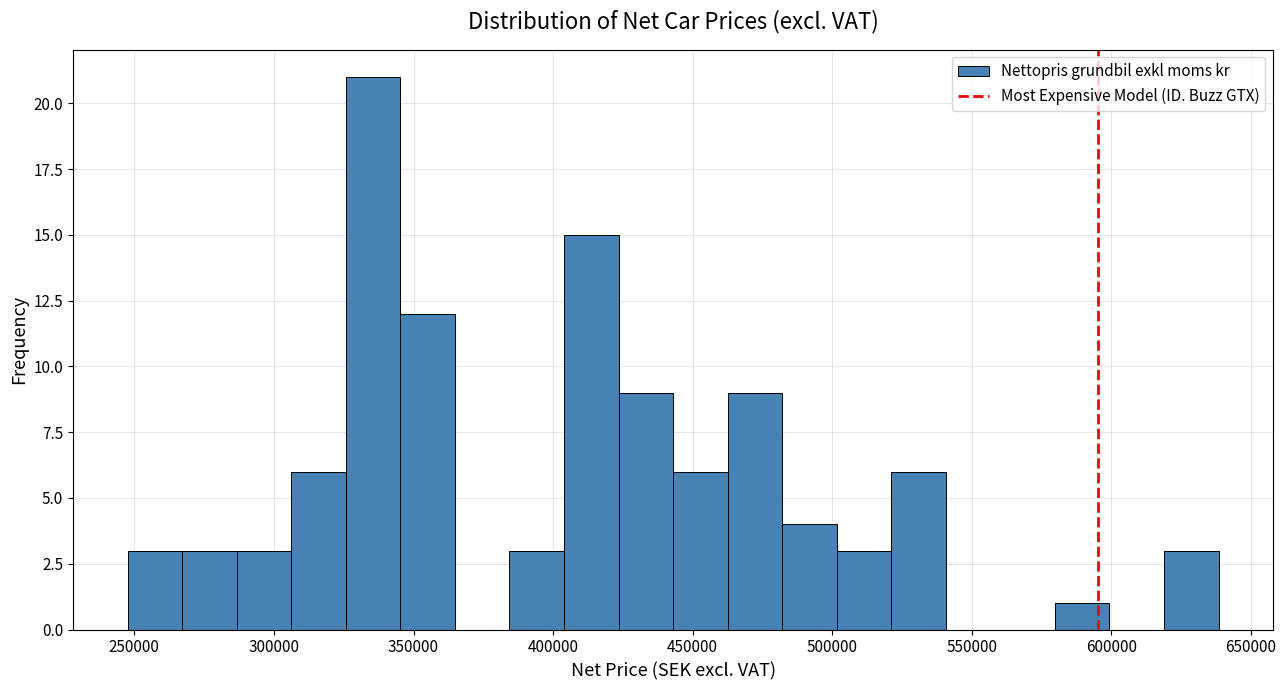

Read against the x-axis, roughly where is the centre of the tallest bar?

335000